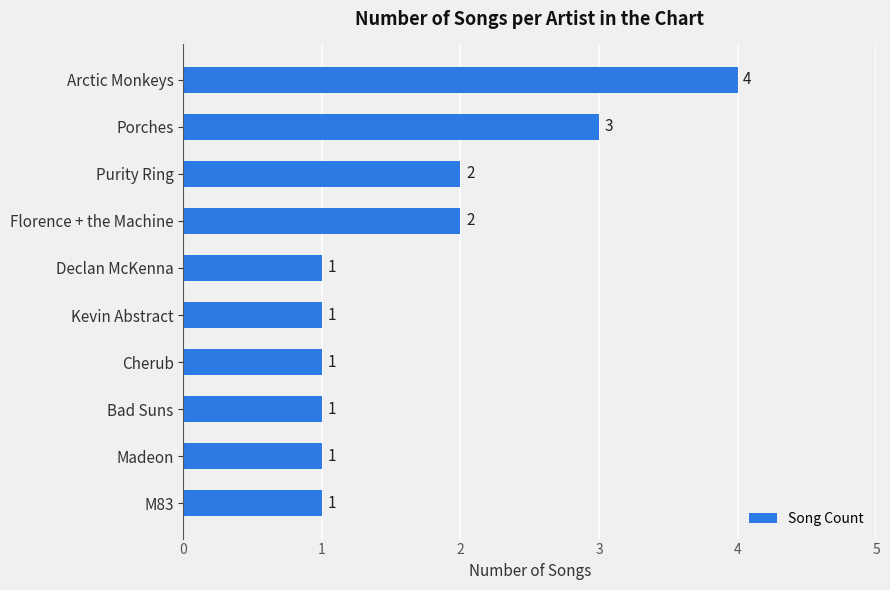

Approximately how many times larger is the value at Declan McKenna compared to M83?

1.0